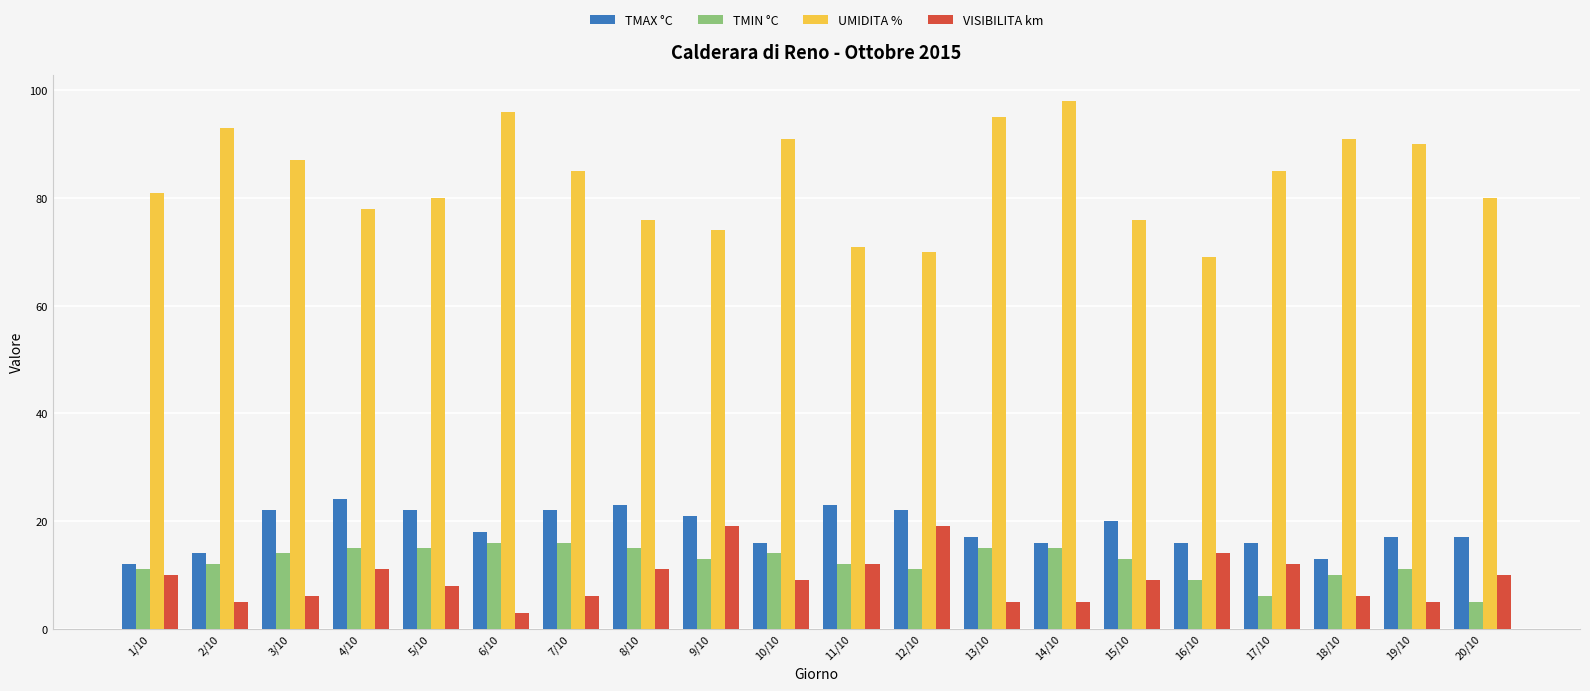

What position from the left is 15/10?

15